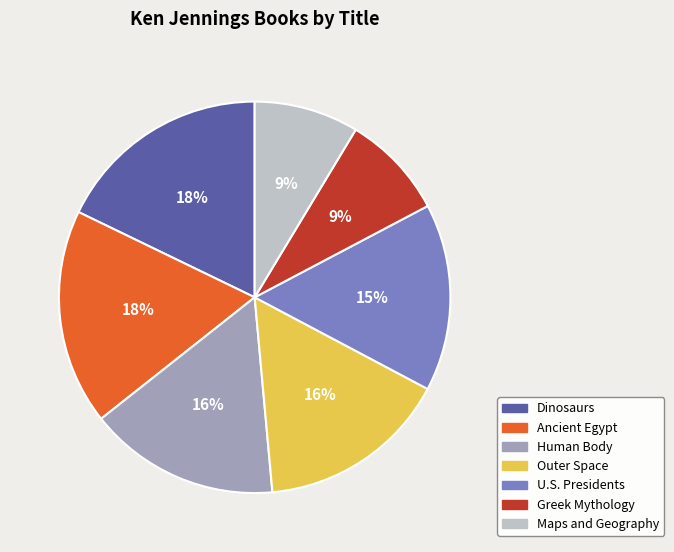

What is the ratio of the value at Dinosaurs to the value at Human Body?

1.1